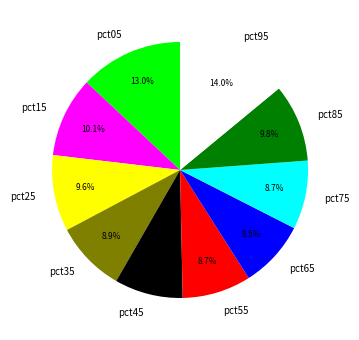

To the nearest percent, what is the difference between the pct05 and pct45 slice percentages?

4%